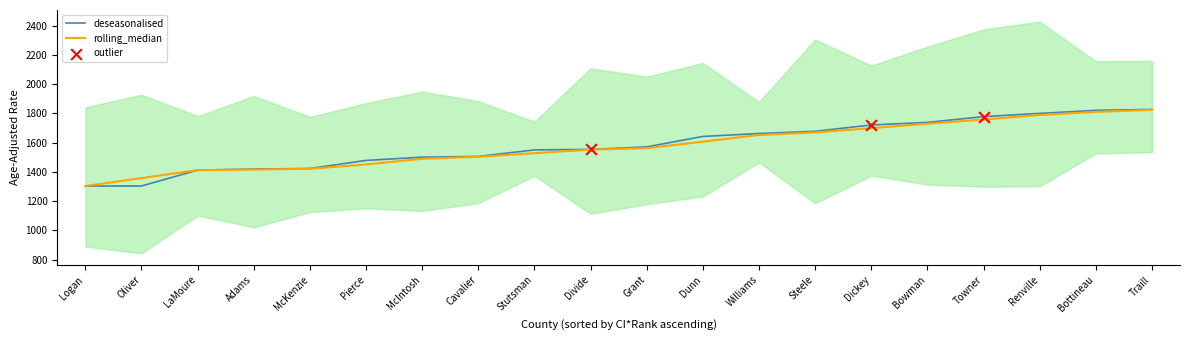

What is the total value across all series at Towner?

3536.8